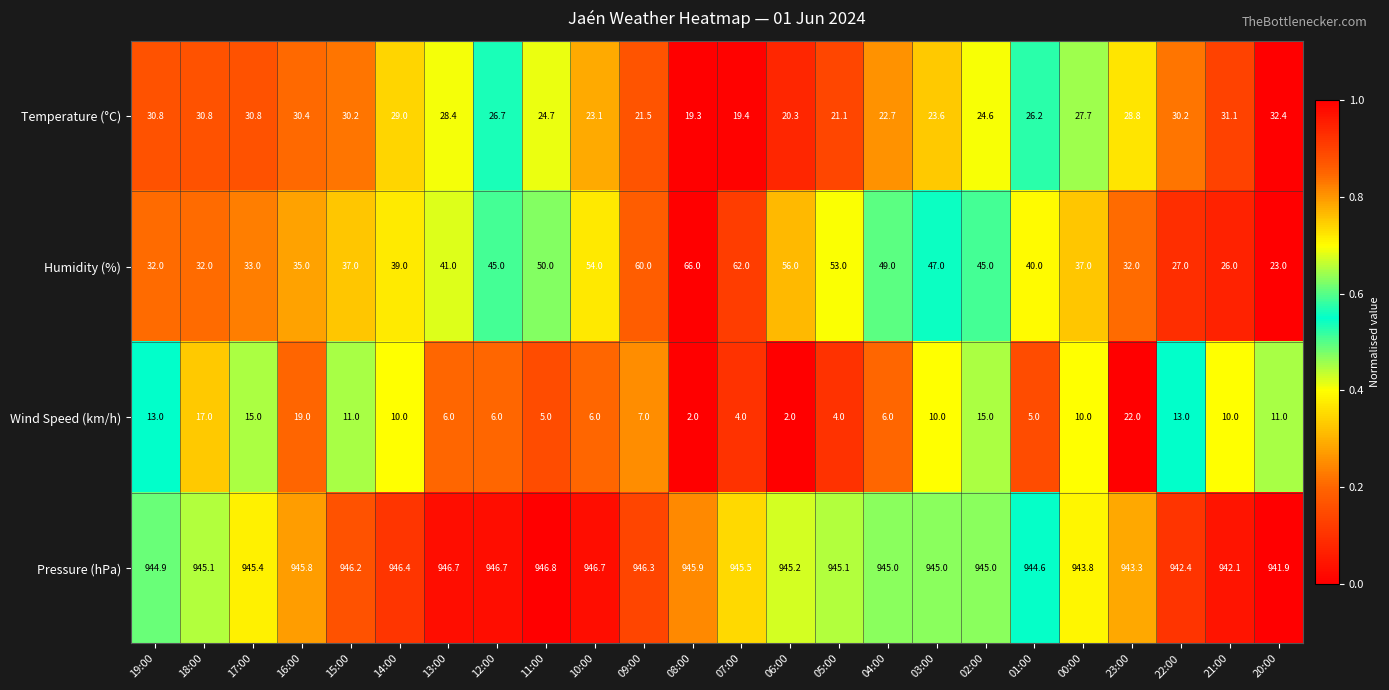

At which category is the sum across all series the highest?

09:00